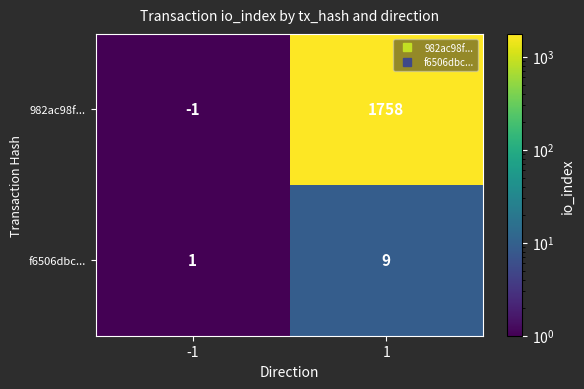

Read the 982ac98f... value at 1, to the nearest 100.

1800